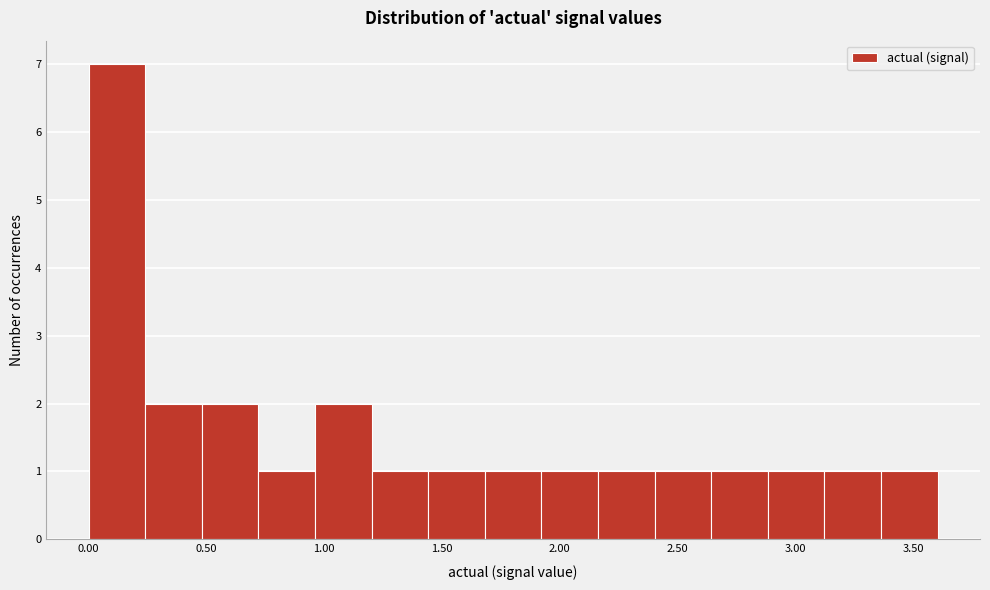

How tall is the bar that spans 3.10 to 3.35 on the x-axis? Neither the bar edges nor the heights are printed on the chart, so give them approximately, as read against the axes.

1